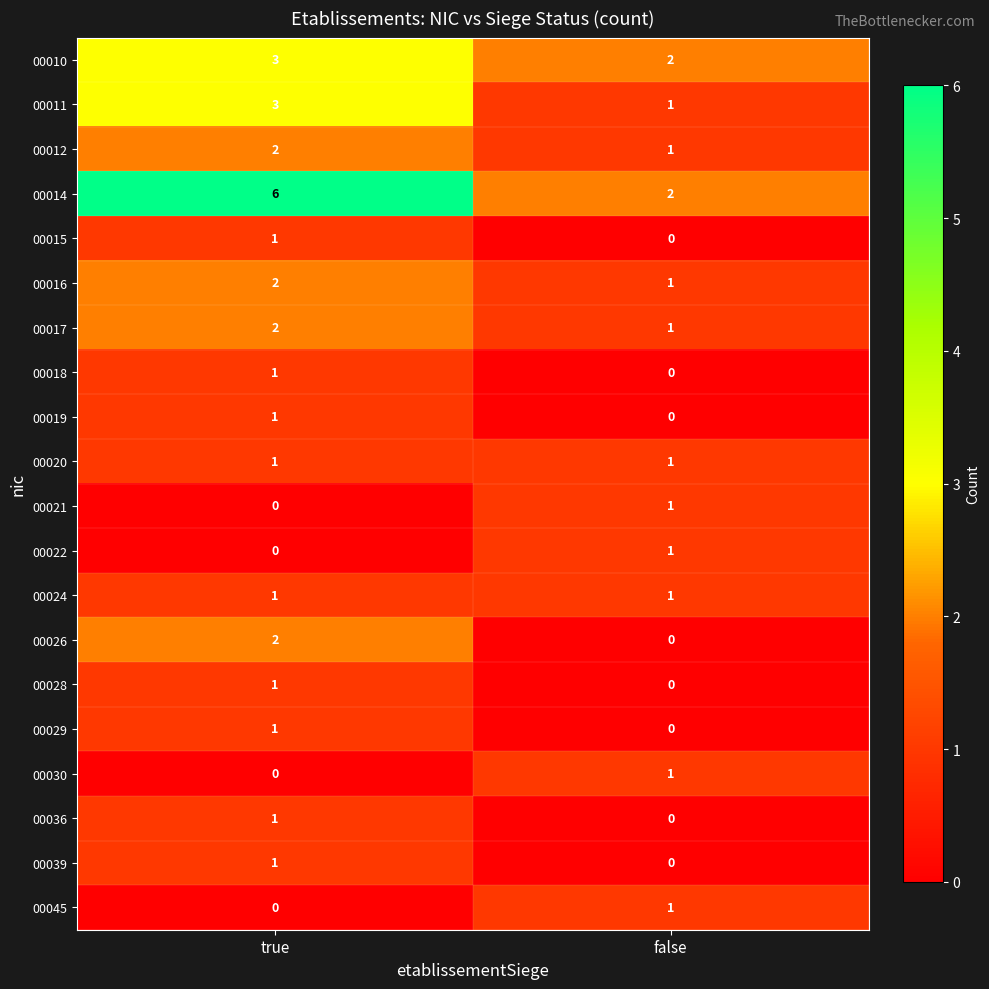

Which series has the largest total across all categories?

00014